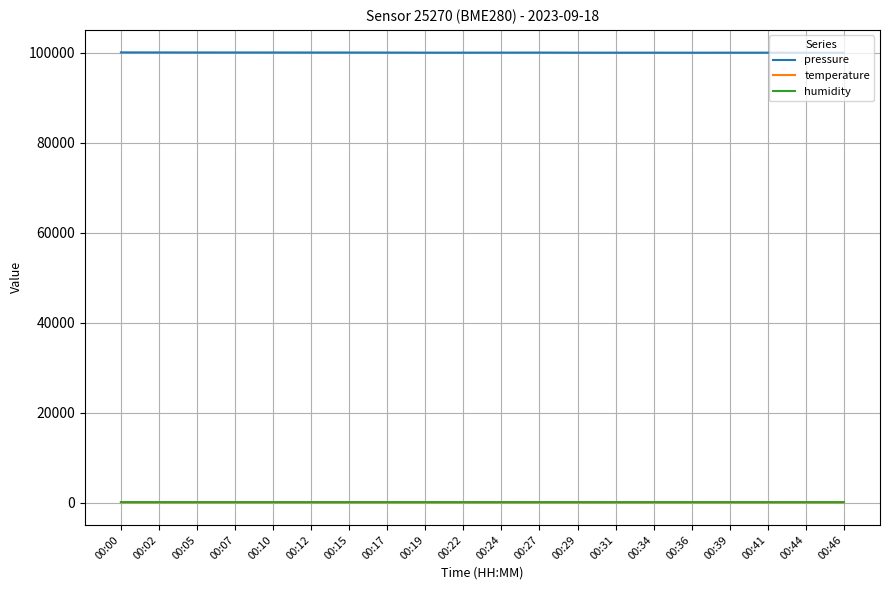

Is it true that temperature equals 22.2 at 00:00?

True